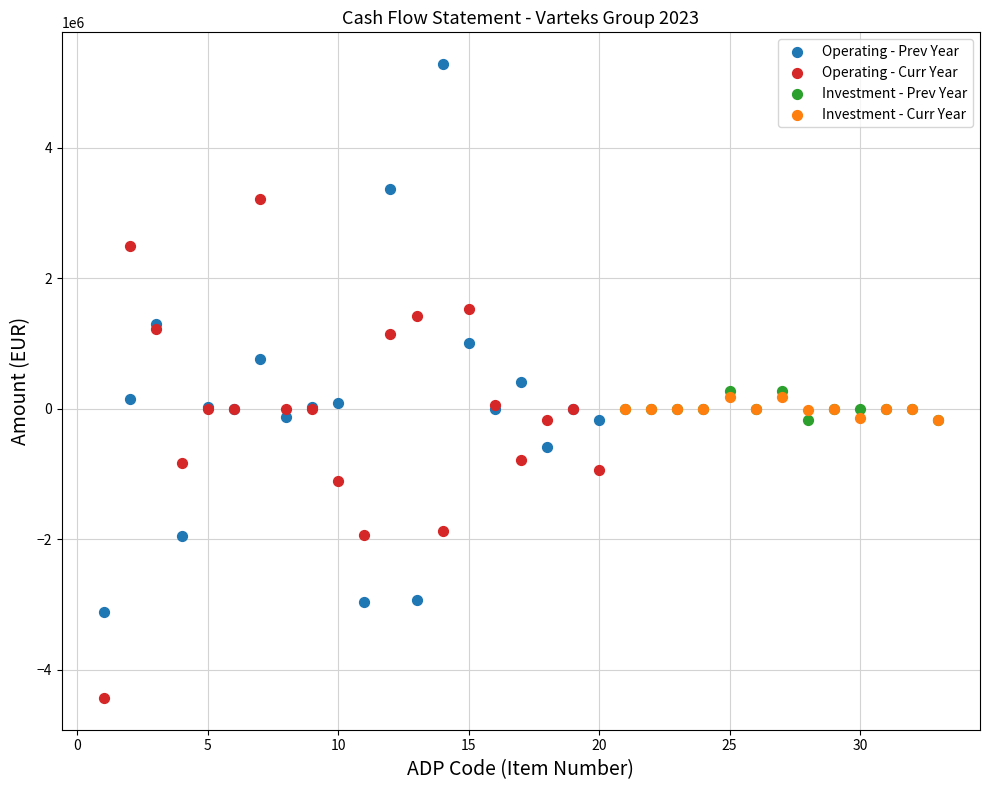

Which series has the widest spread of Y values?

Operating - Prev Year